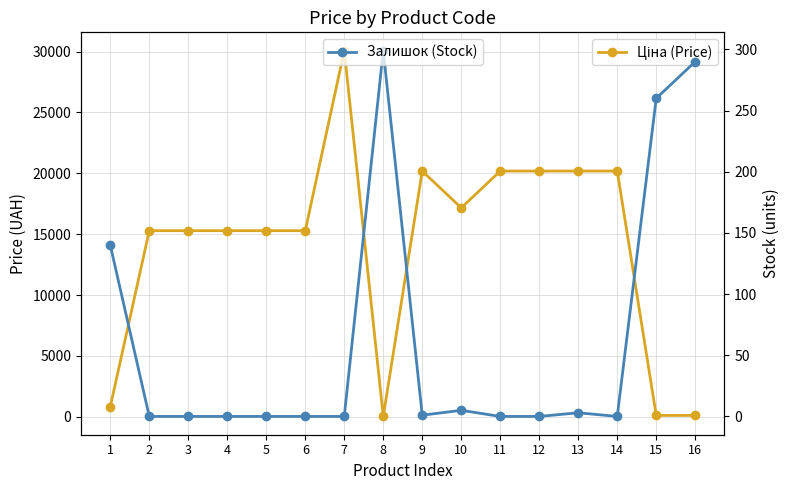

How many positive values does the Залишок (Stock) series have?

7